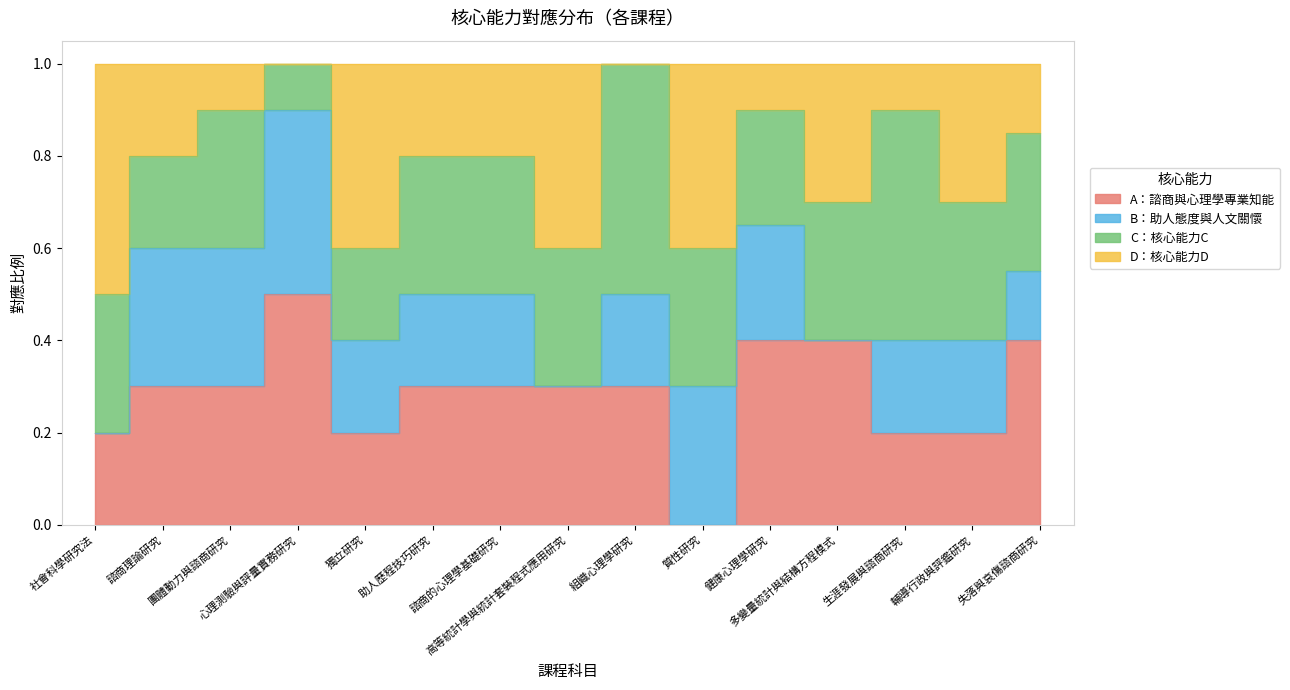

At which category does the chart reach its peak across all series?

心理測驗與評量實務研究